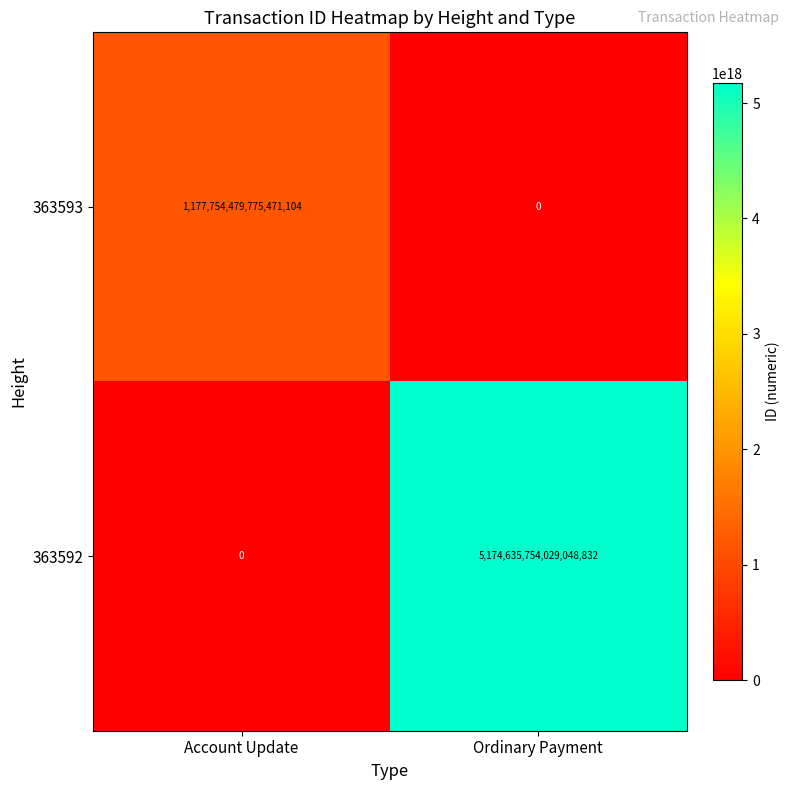

How many series are shown in this chart?

2